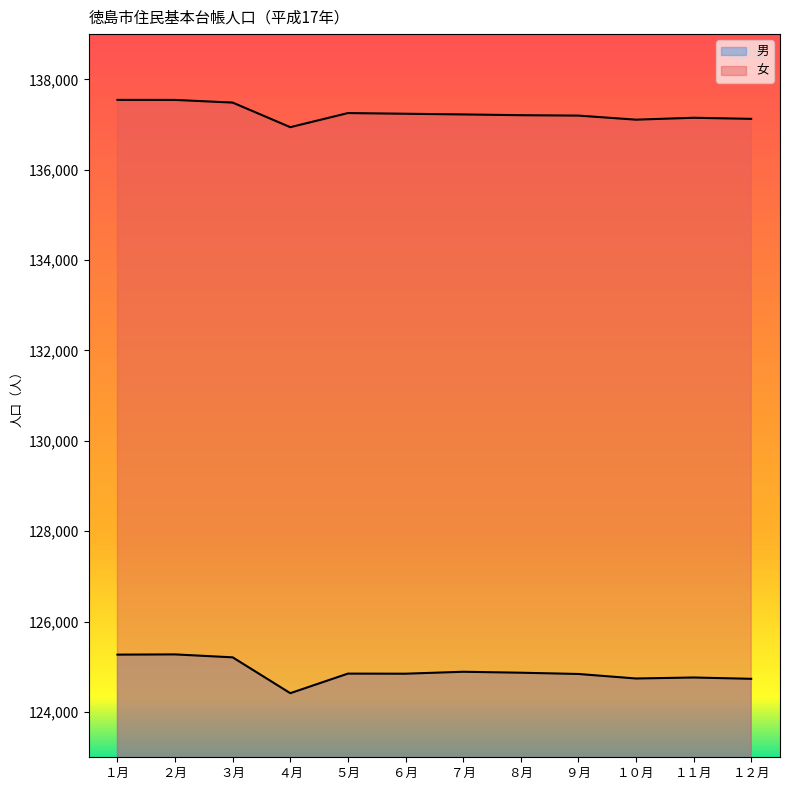

What is the difference between the second highest and minimum values in the 女 series?

603